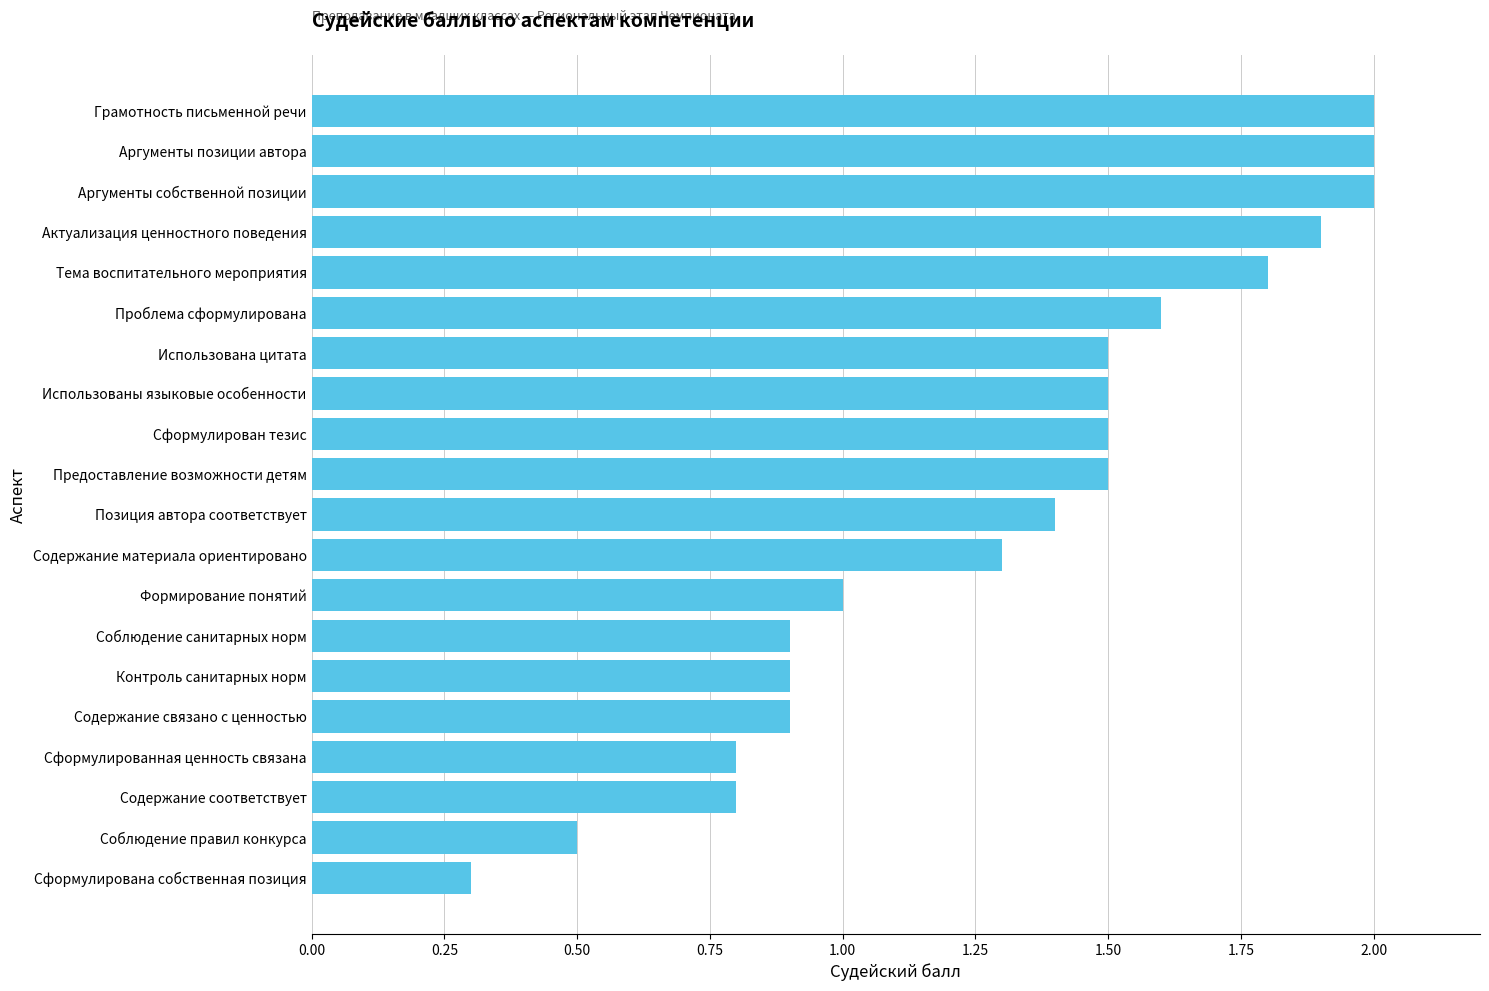

The chart shows a value of 0.5 at Предоставление возможности детям. True or false?

False